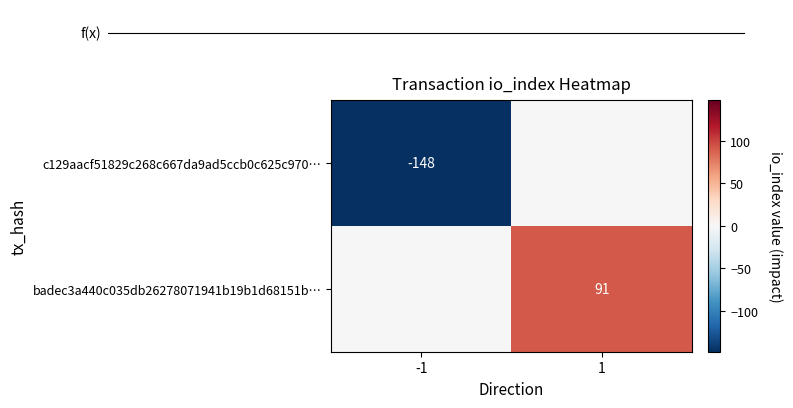

The value of c129aacf51829c268c667da9ad5ccb0c625c970… at -1 is -263. True or false?

False